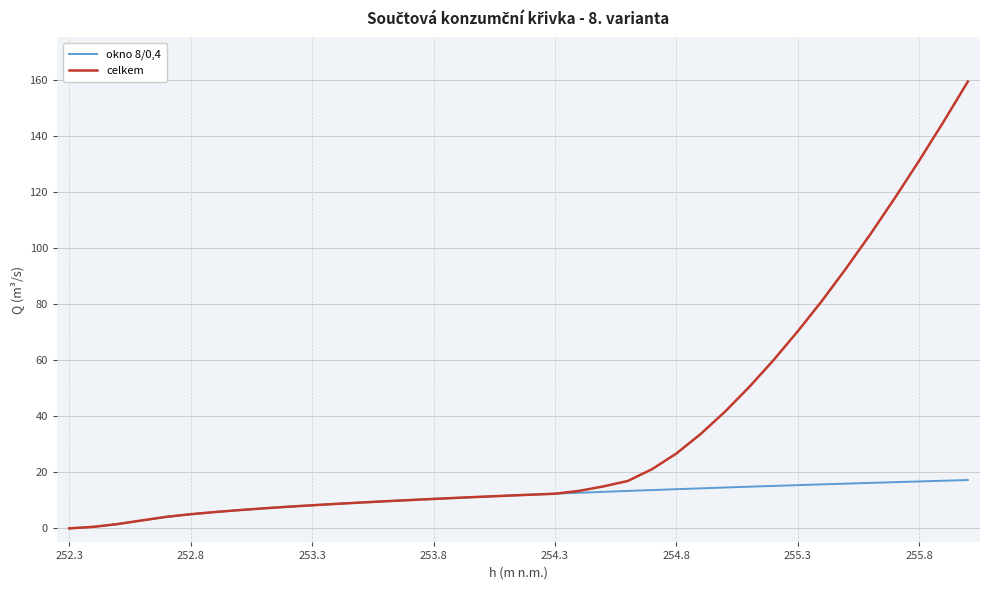

Which series has the largest range (max minus min)?

celkem